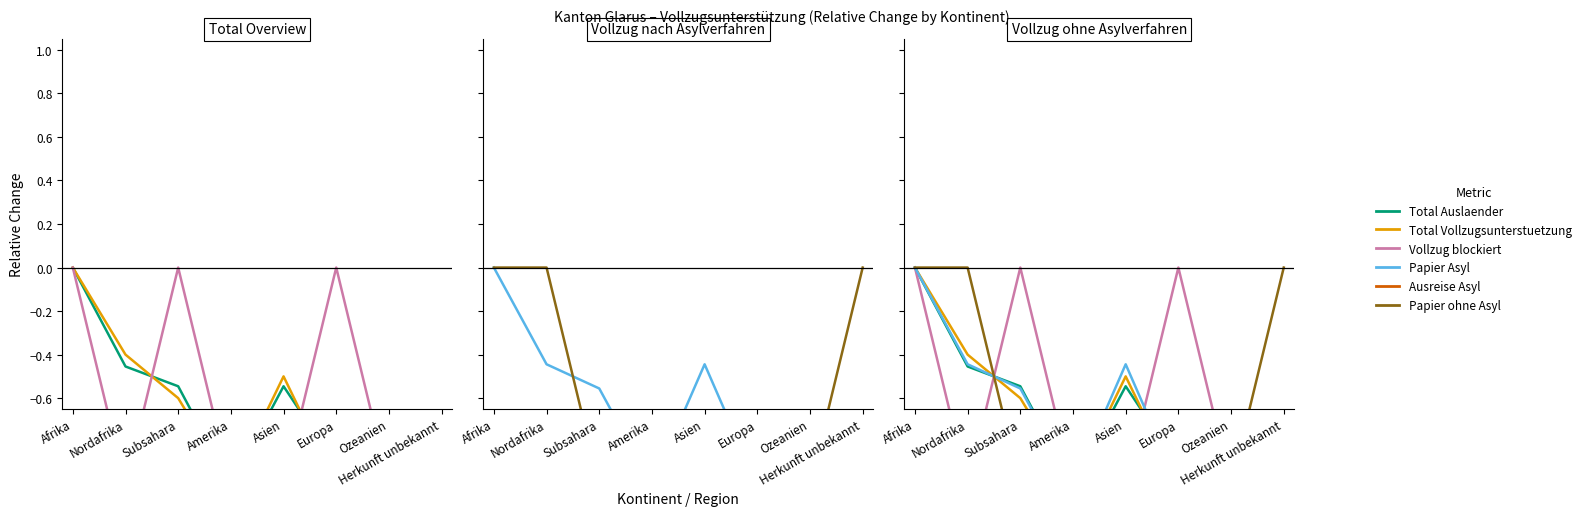

Is this an area chart (filled region under the line)?

No